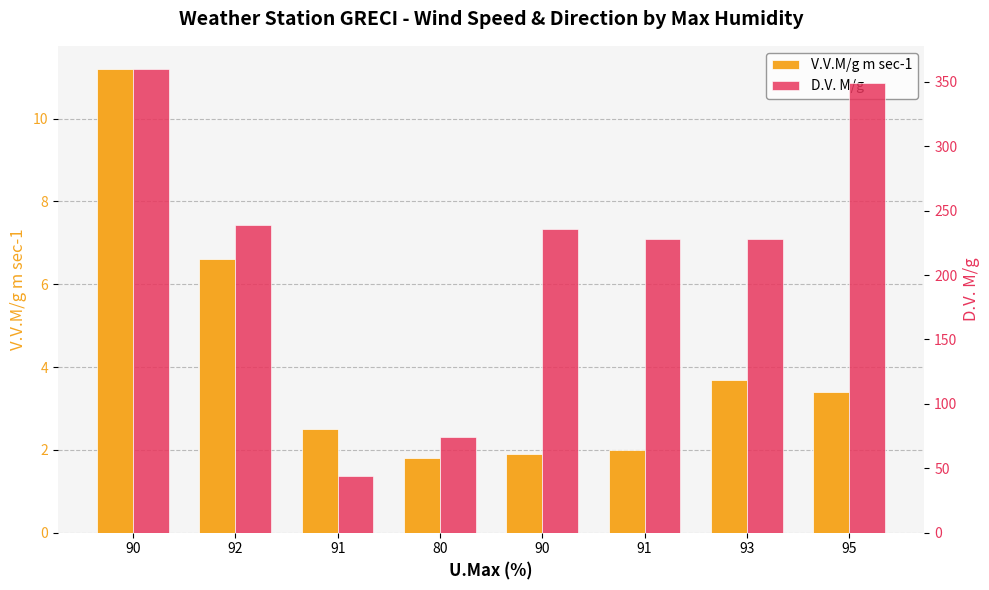

What is the label of the 3rd bar from the left?

91